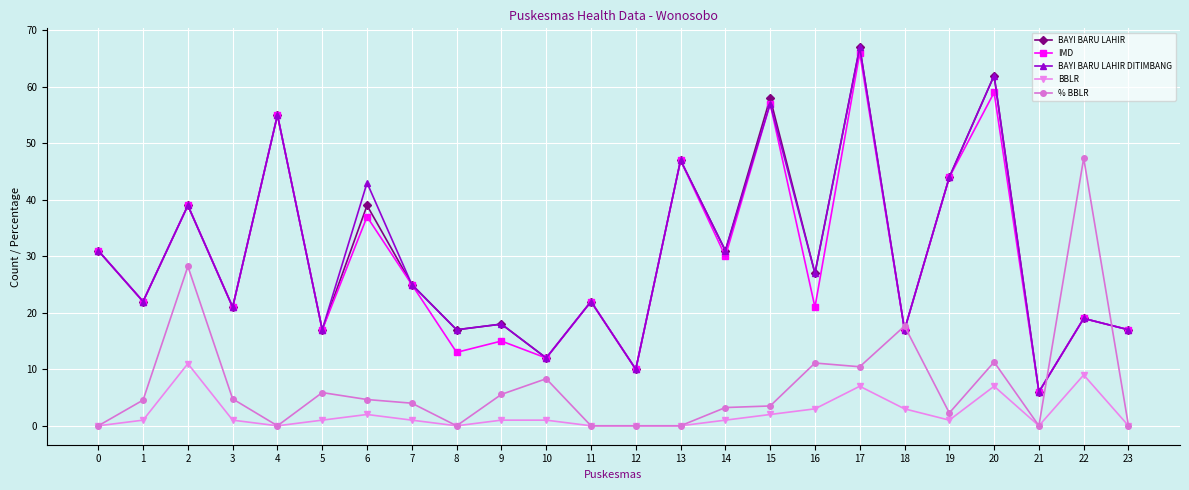

True or false: IMD and BBLR cross at least once.

False